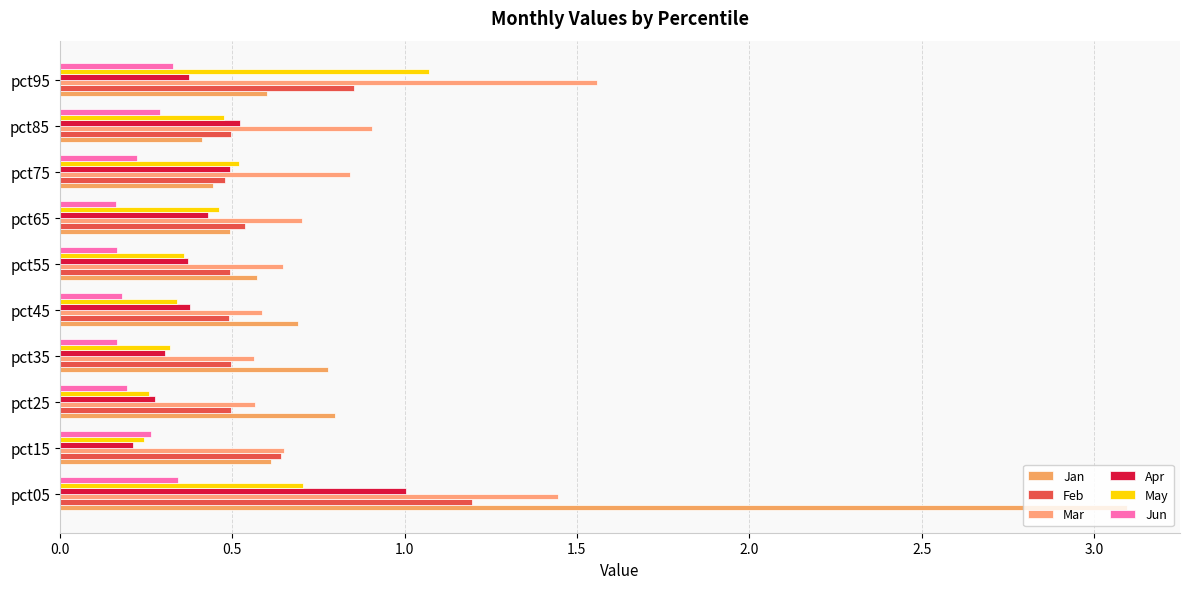

How many data points does each series have?

10